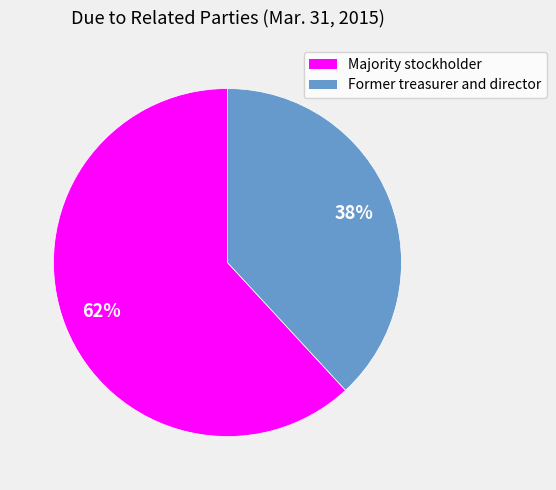

Is there a majority slice in this chart?

Yes